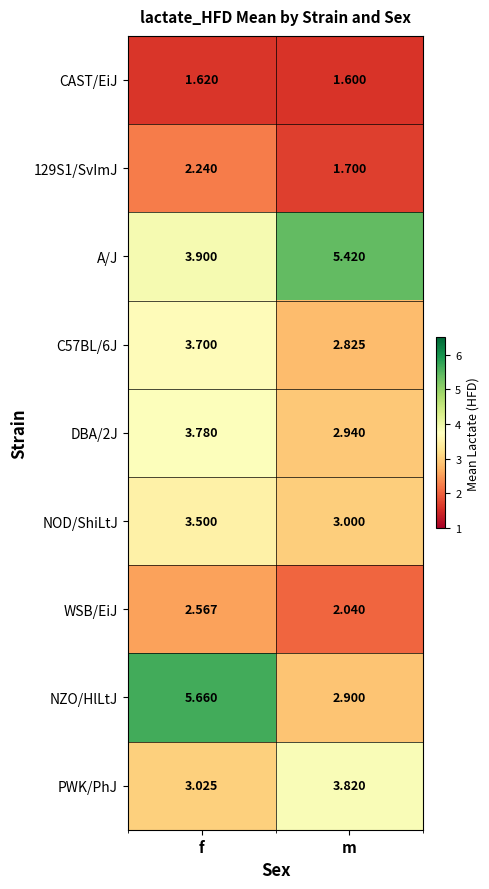

How many distinct data groups are displayed?

9